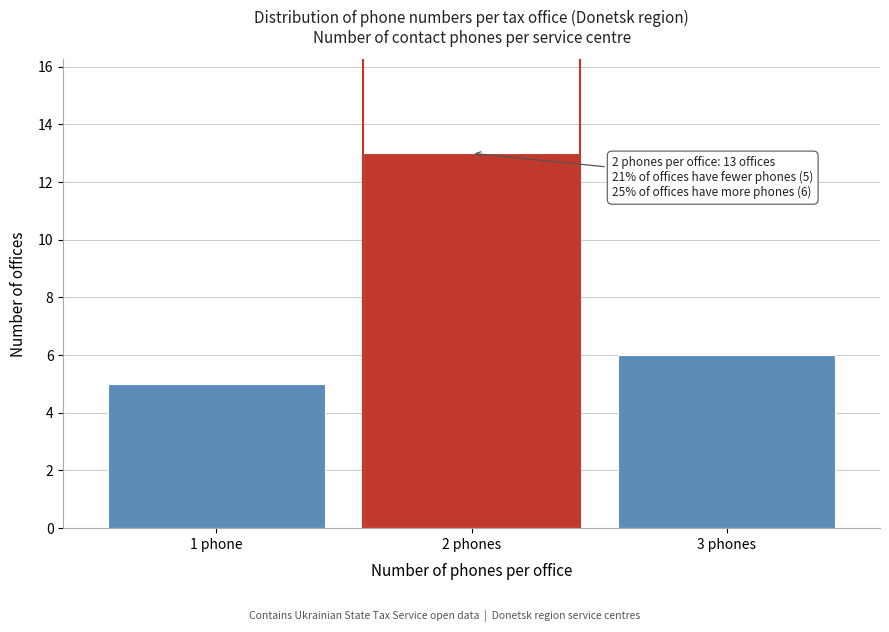

Reading left to right, transcribe all the data shown in this chart.

1 phone=5	2 phones=13	3 phones=6